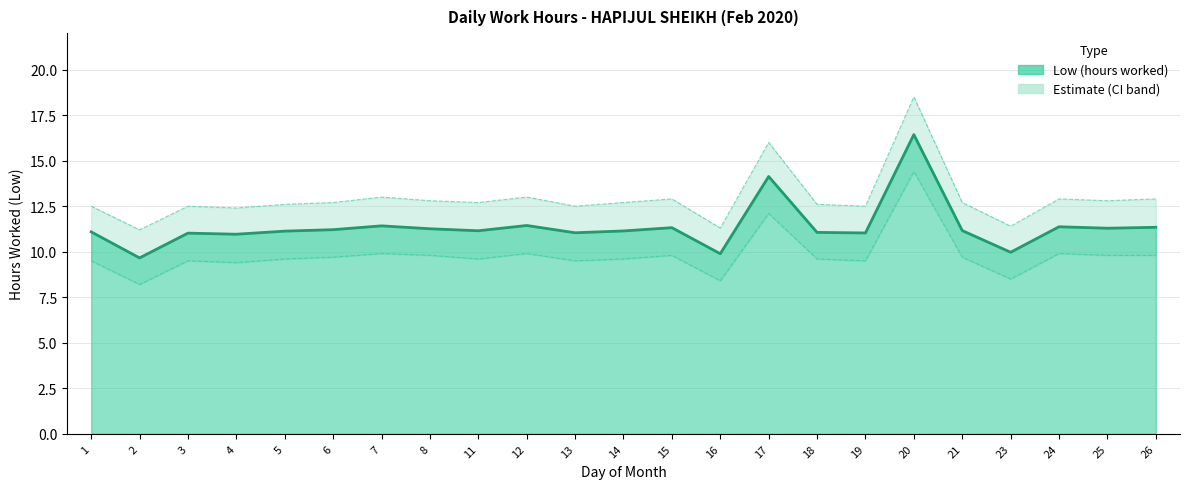

Which series has the largest range (max minus min)?

Low_upper